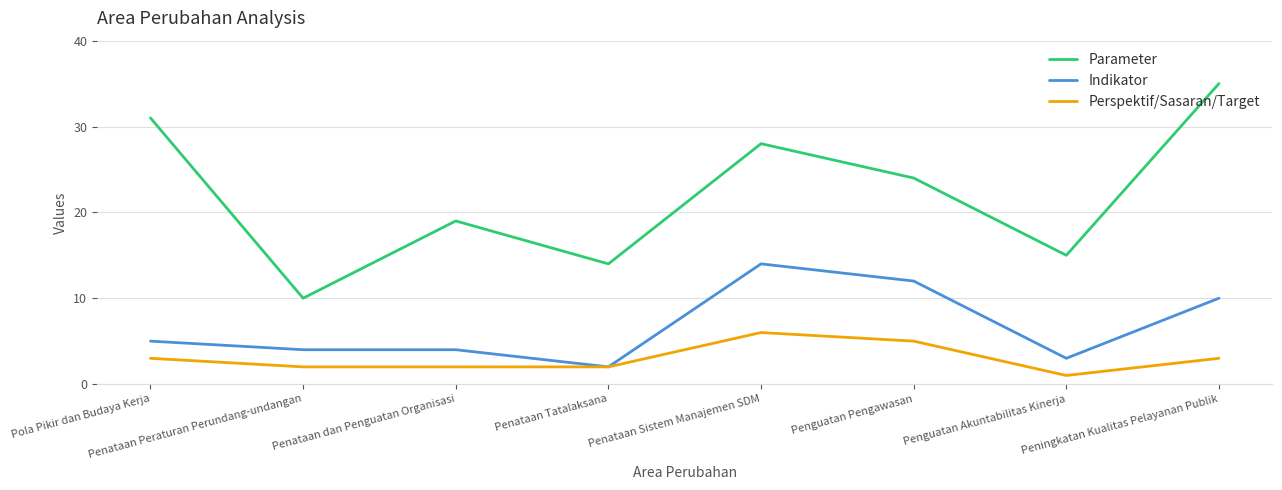

True or false: Indikator has a value of 3 at Penguatan Pengawasan.

False